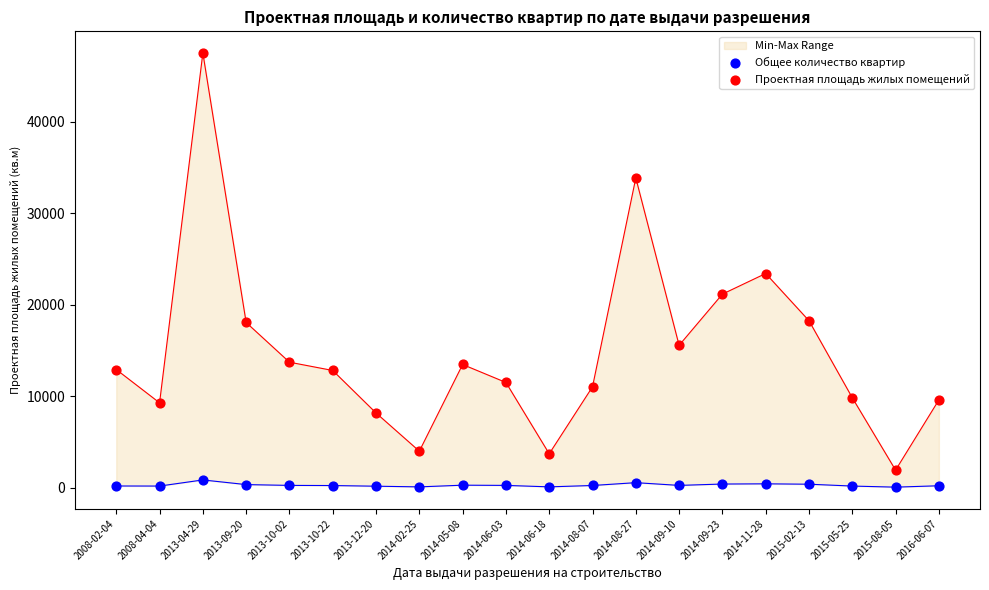

Which series has the largest total across all categories?

Проектная площадь жилых помещений